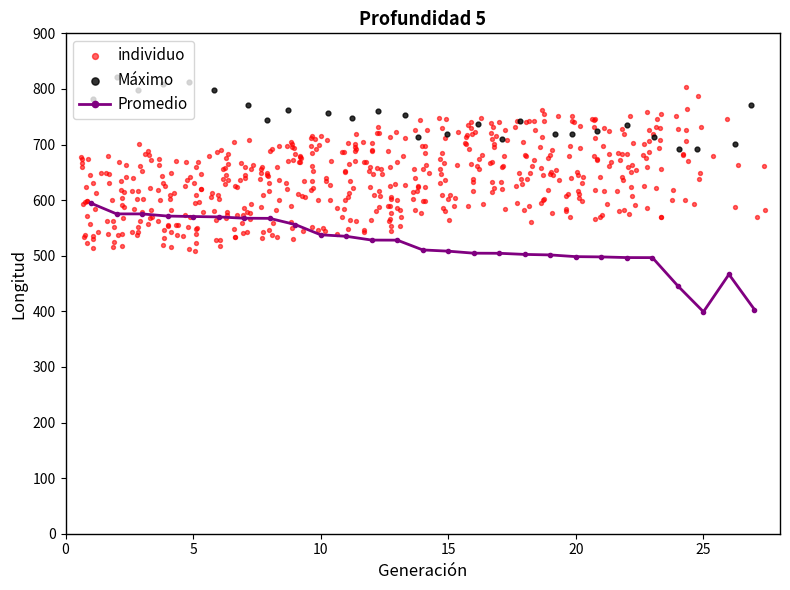

What is the highest value of the Promedio series?

594.4